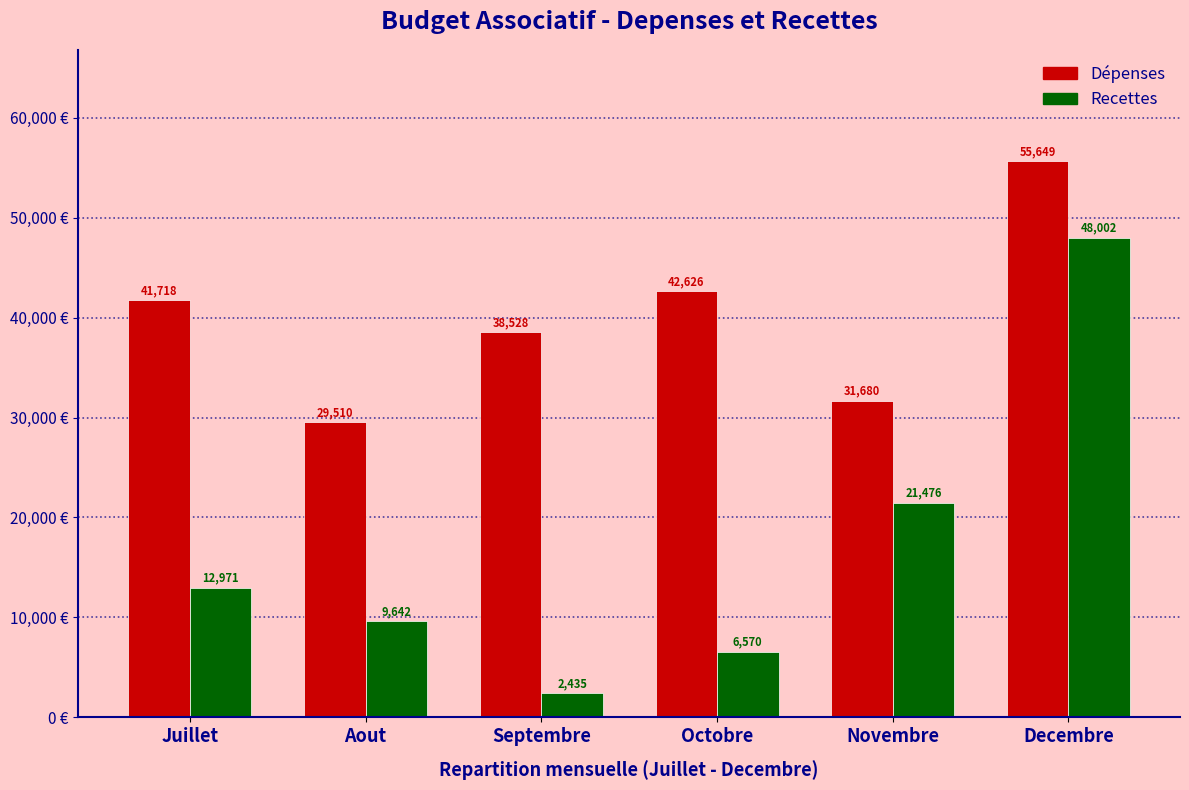

Where is Recettes nearest to the value 25218?

Novembre